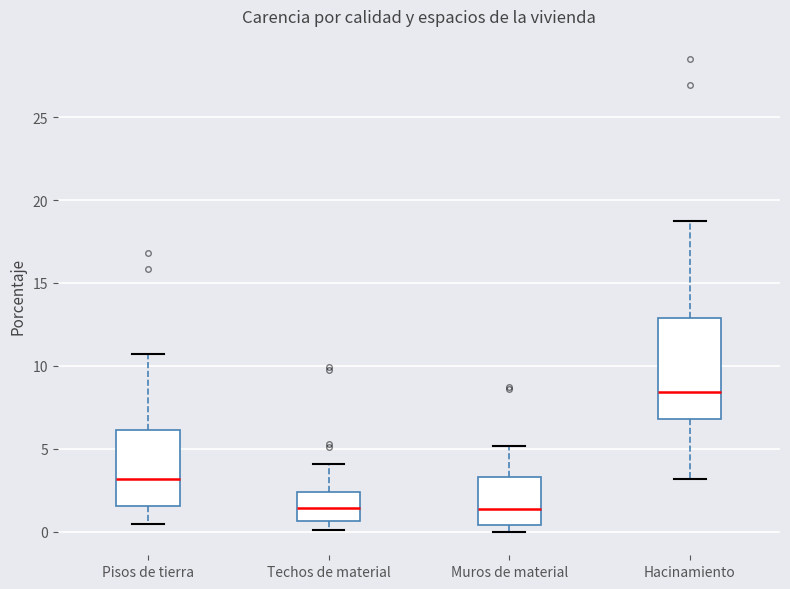

Reading left to right, read every box against the y-axis: the position of its median line, the range the box covers, and the ends of its whiskers. The values are not printed on the chart, so give them approximately, as read against the axis.

Pisos de tierra: median 3.0, box 1.5 to 6.0, whiskers 0.5 to 10.5
Techos de material: median 1.5, box 0.5 to 2.5, whiskers 0.0 to 4.0
Muros de material: median 1.5, box 0.5 to 3.5, whiskers 0.0 to 5.0
Hacinamiento: median 8.5, box 7.0 to 13.0, whiskers 3.0 to 19.0